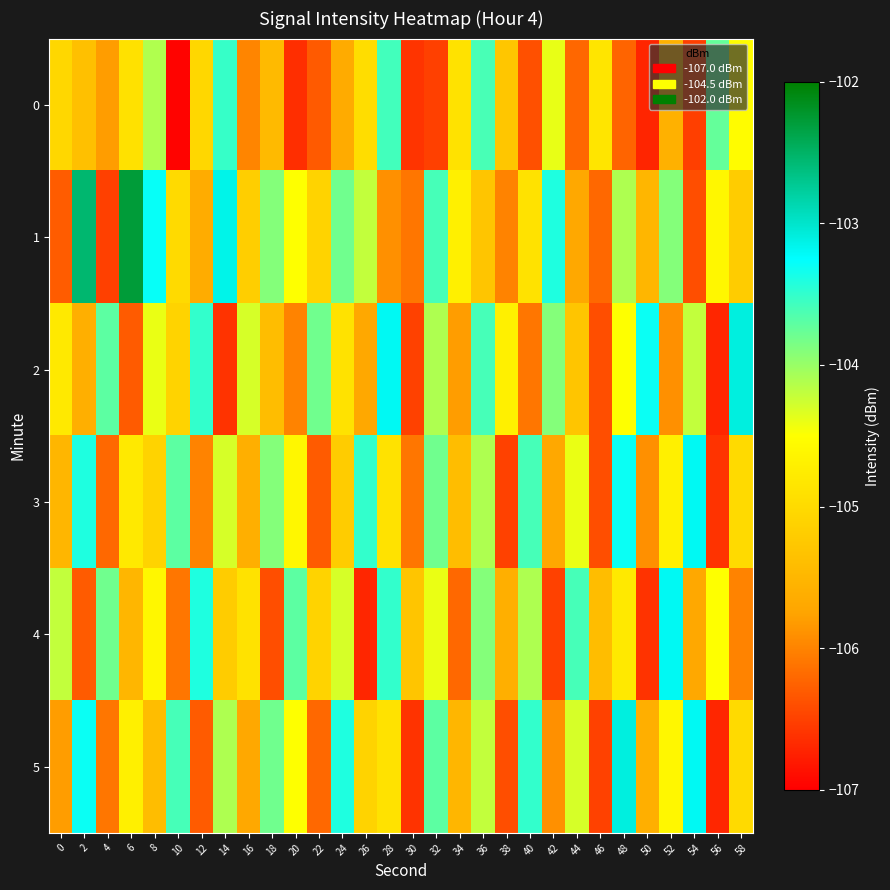

Which series has the largest total across all categories?

1